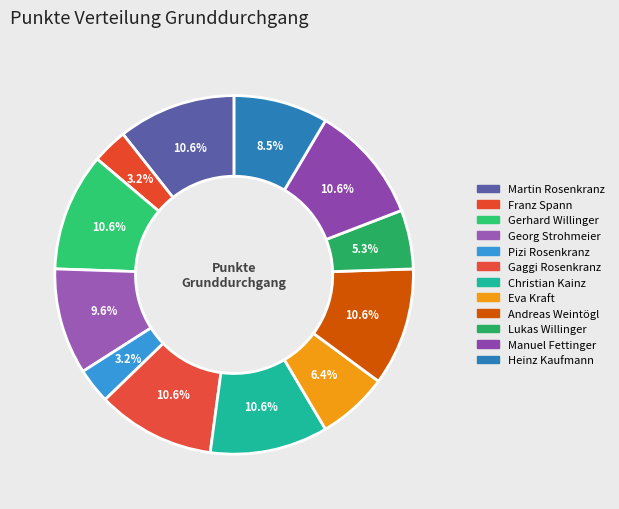

What is the change in value from Franz Spann to Andreas Weintögl?

+7